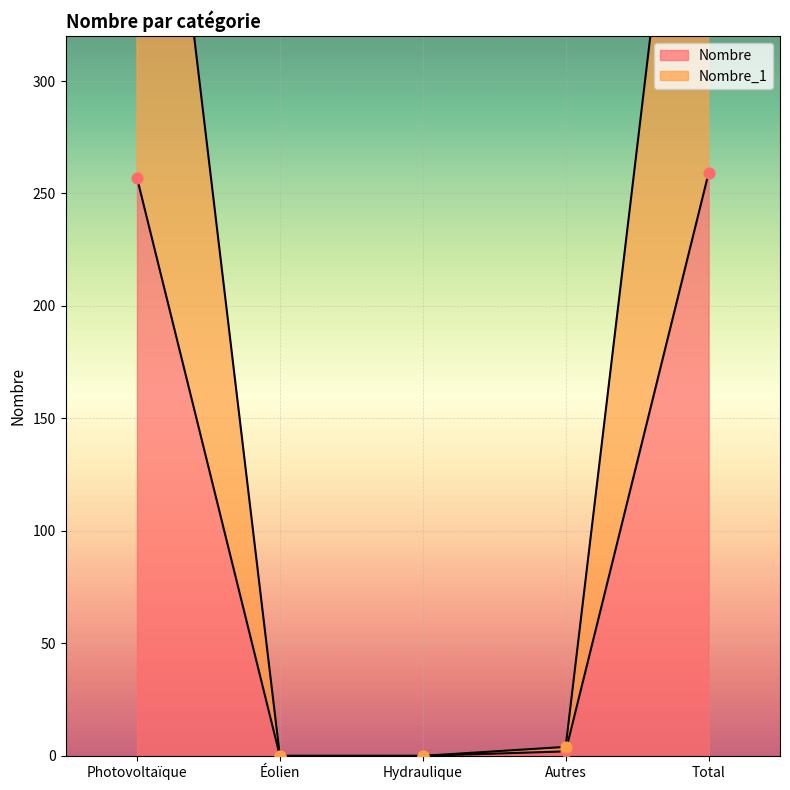

Which series has the largest total across all categories?

Nombre_1